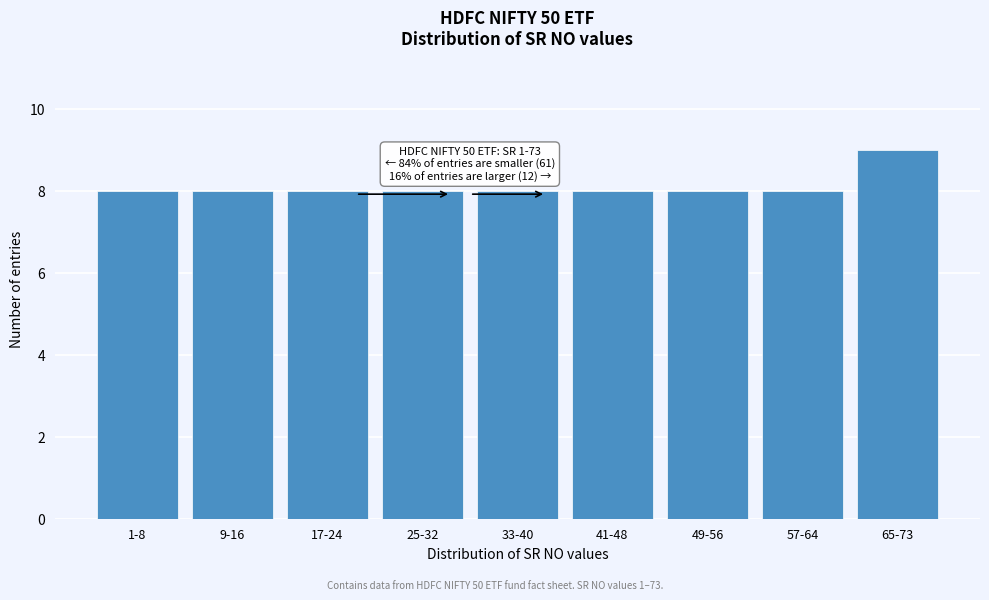

Reading left to right, list all the values displayed in this chart.

1-8=8	9-16=8	17-24=8	25-32=8	33-40=8	41-48=8	49-56=8	57-64=8	65-73=9